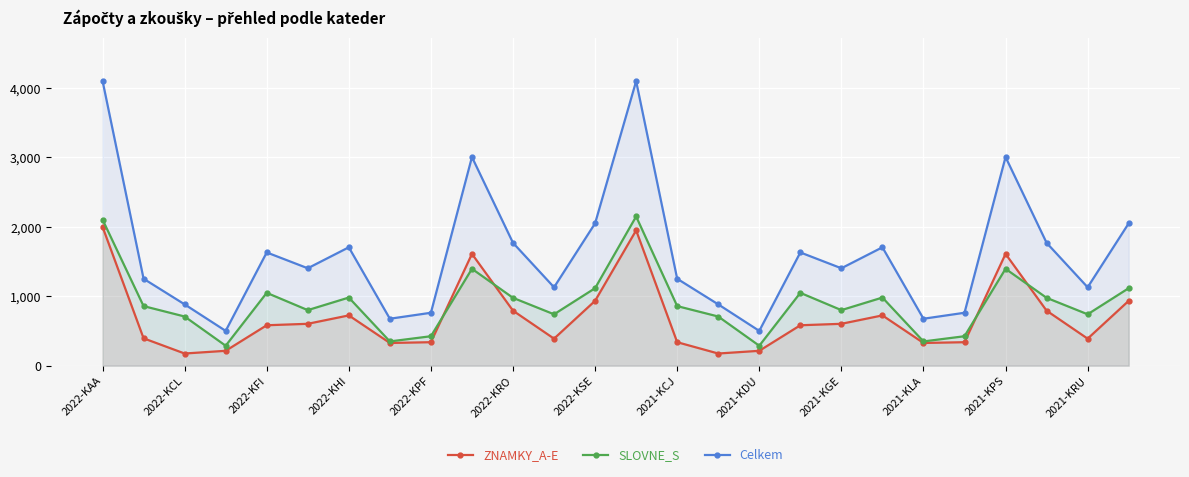

List the series in order of their overall mean, highest first.

Celkem, SLOVNE_S, ZNAMKY_A-E